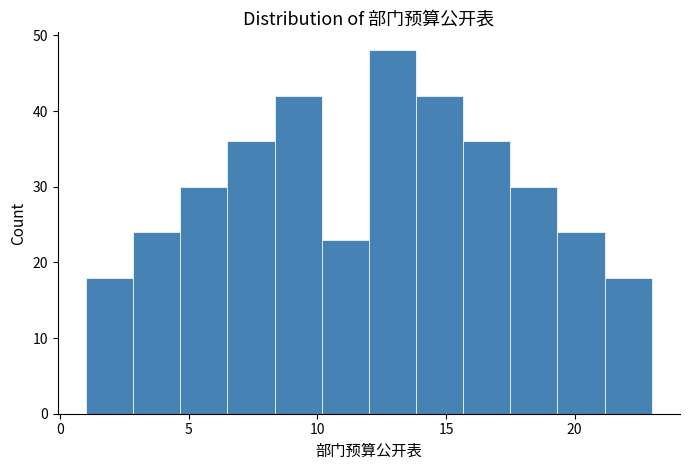

Around what value on the x-axis is the tallest bar? Give the approximate position of its centre, as read against the axis.

13.0